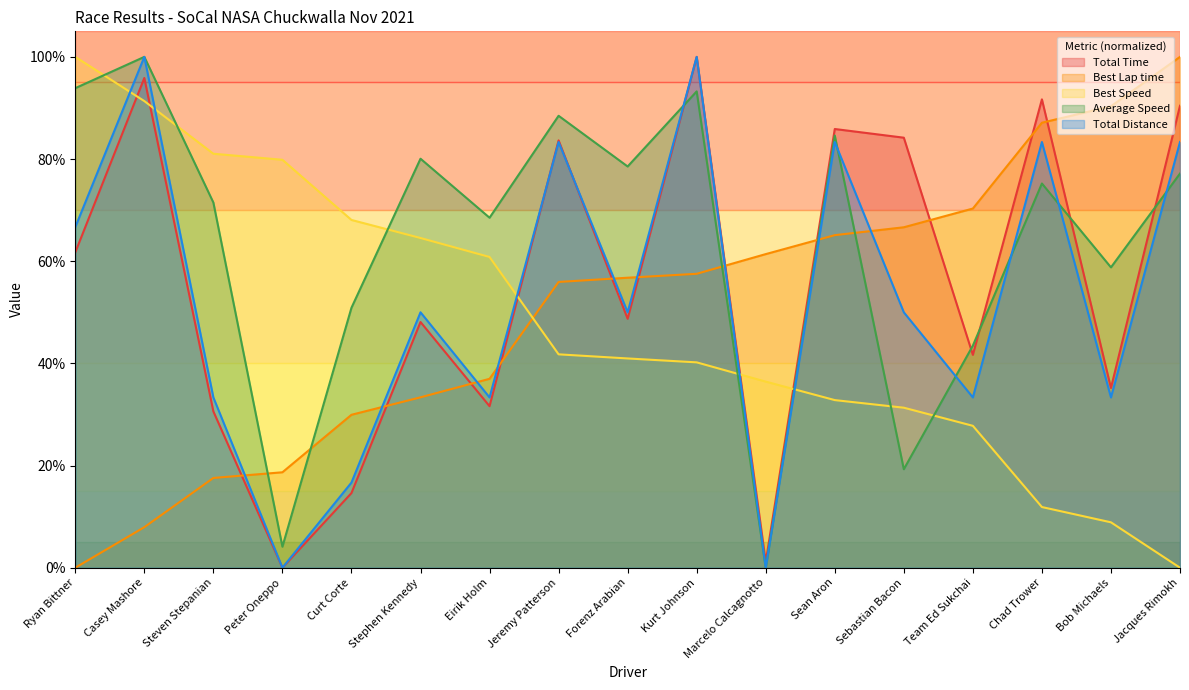

What is the spread (max minus min) of values at Team Ed Sukchai?

42.5